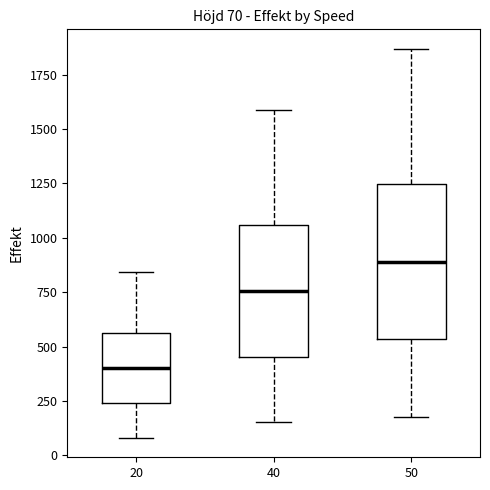

Which box is the tallest, from its lower edge to its upper edge?

50